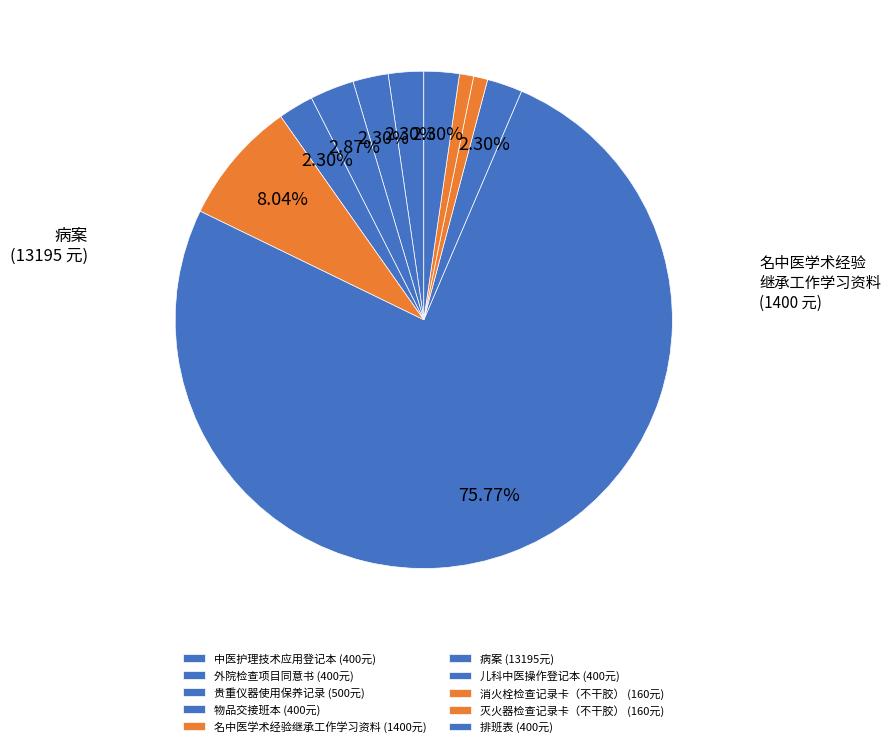

How many segments does this pie chart have?

10